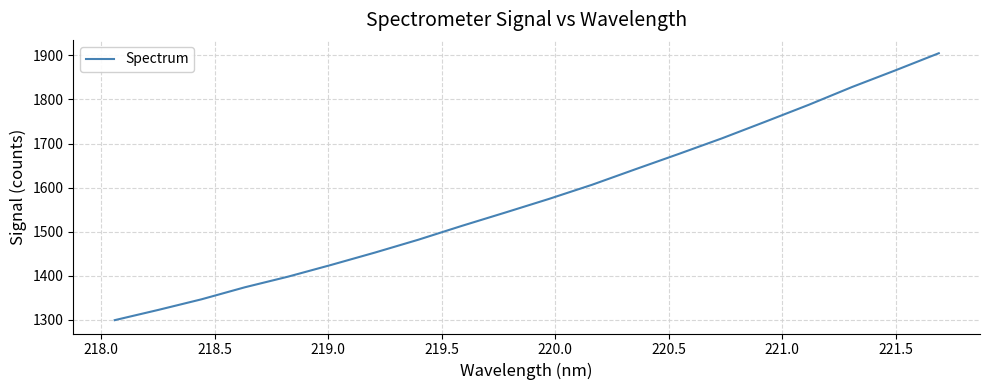

What is the greatest value displayed?

1904.7